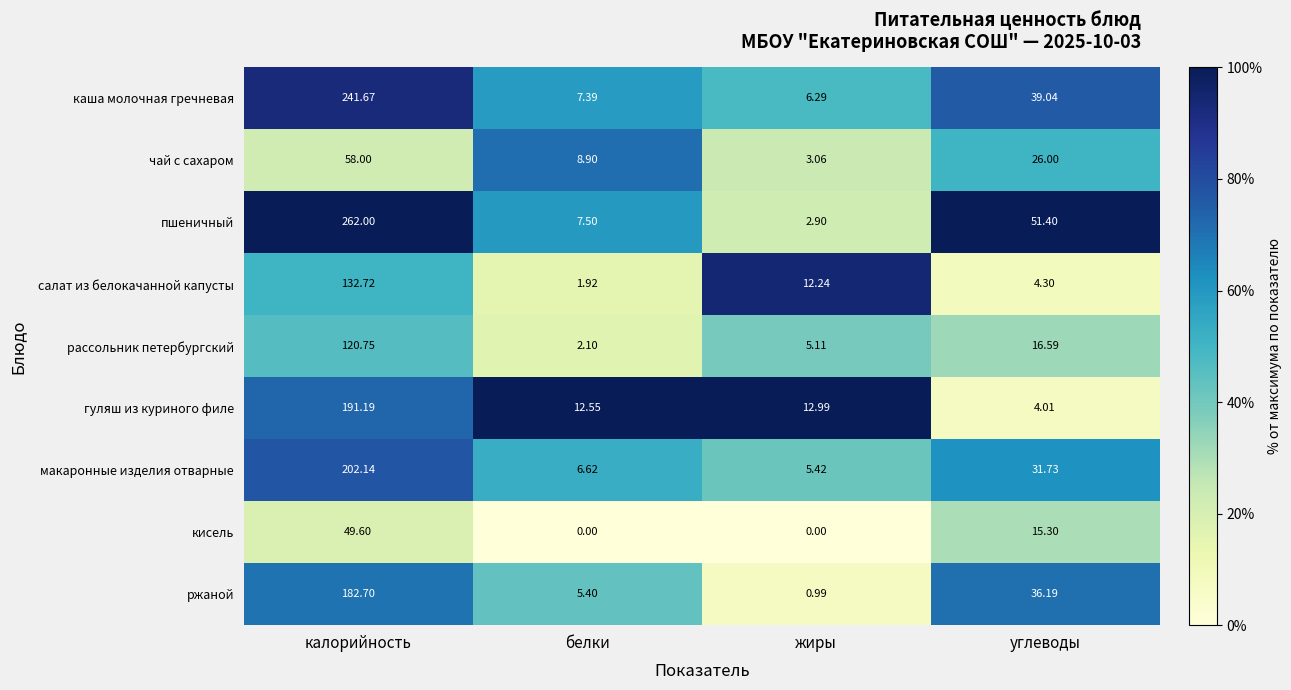

Which label corresponds to the largest value in the chart?

калорийность